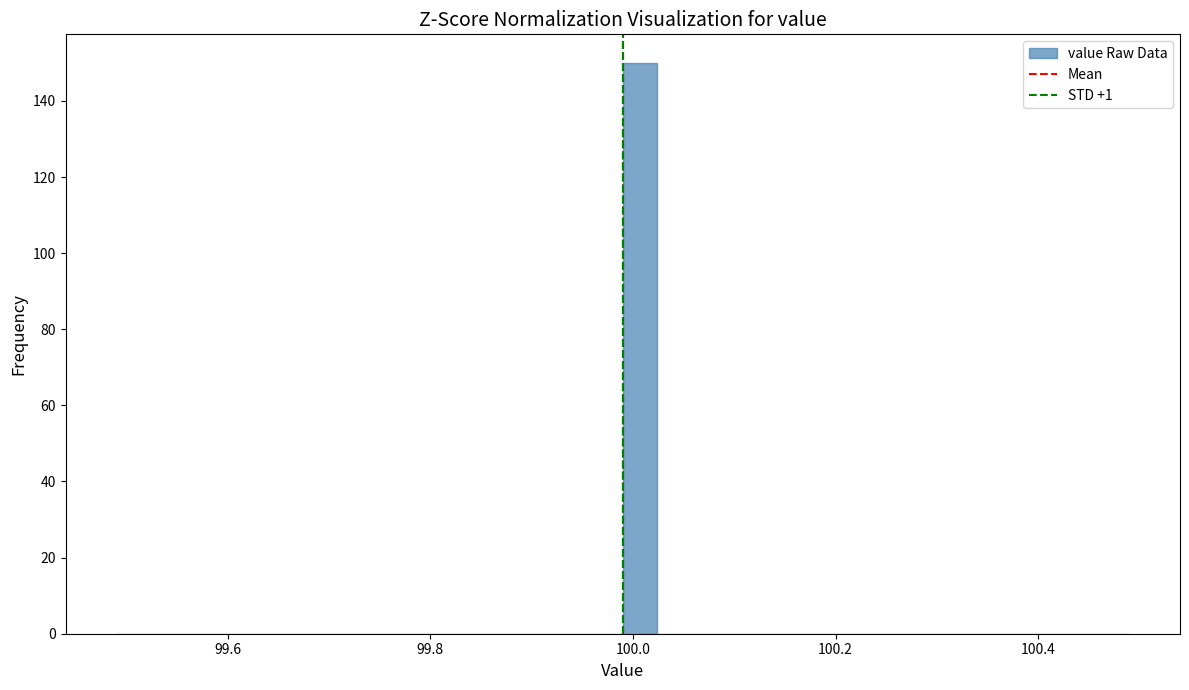

Around what value on the x-axis is the tallest bar? Give the approximate position of its centre, as read against the axis.

100.00